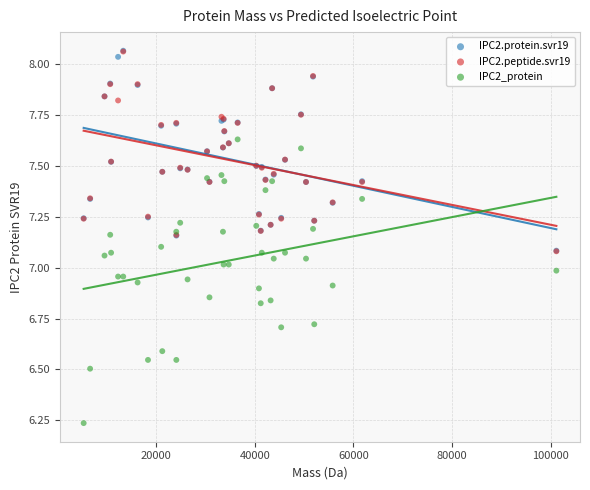

What are all the series names shown in the legend?

IPC2.protein.svr19, IPC2.peptide.svr19, IPC2_protein